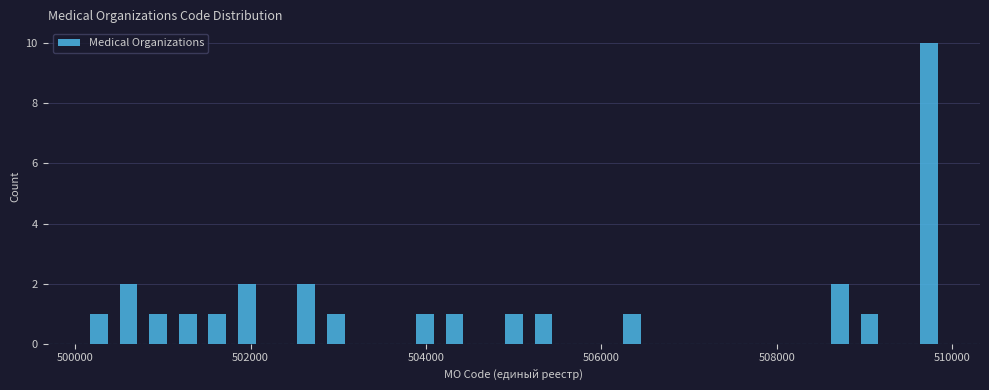

Read against the x-axis, roughly where is the centre of the tallest bar?

509800